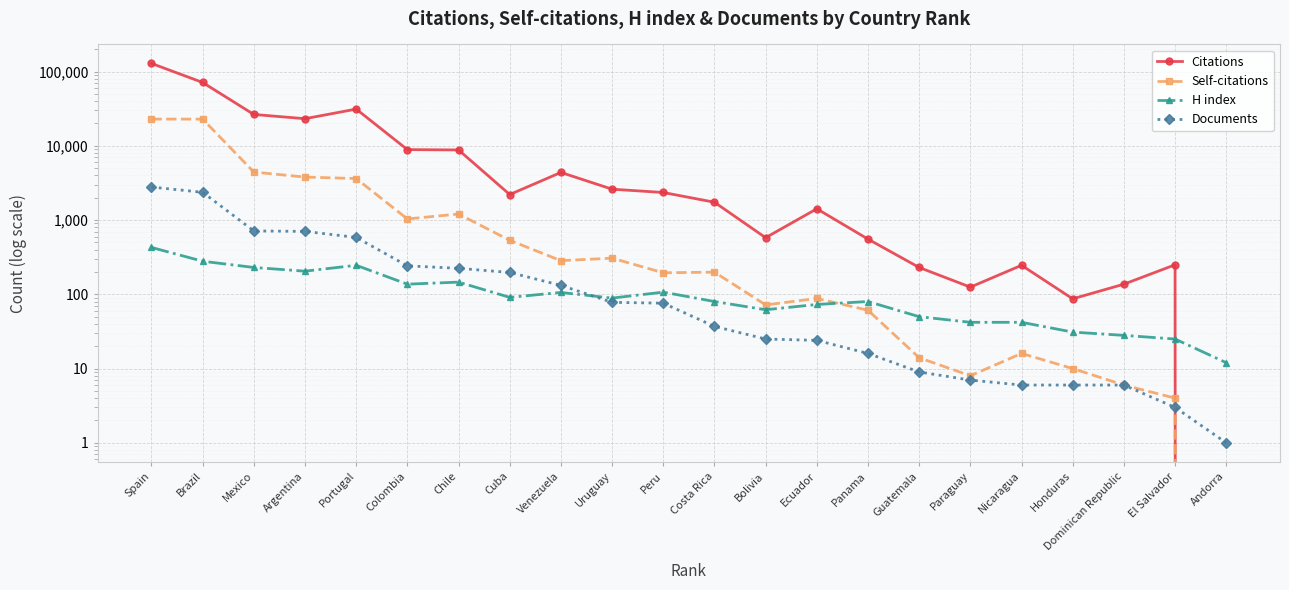

Which series has the largest total across all categories?

Citations